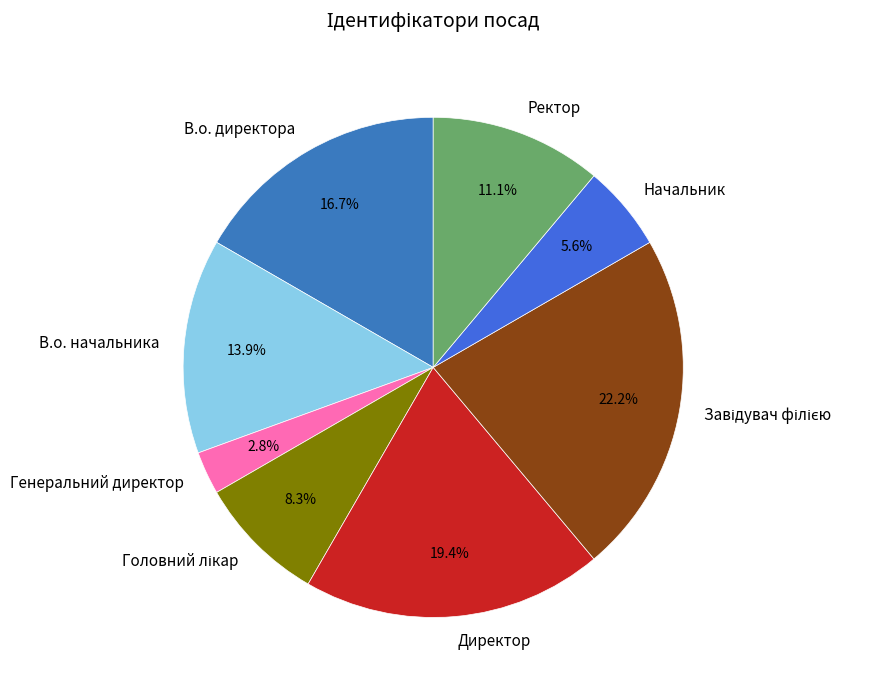

Between Директор and Ректор, which is larger?

Директор